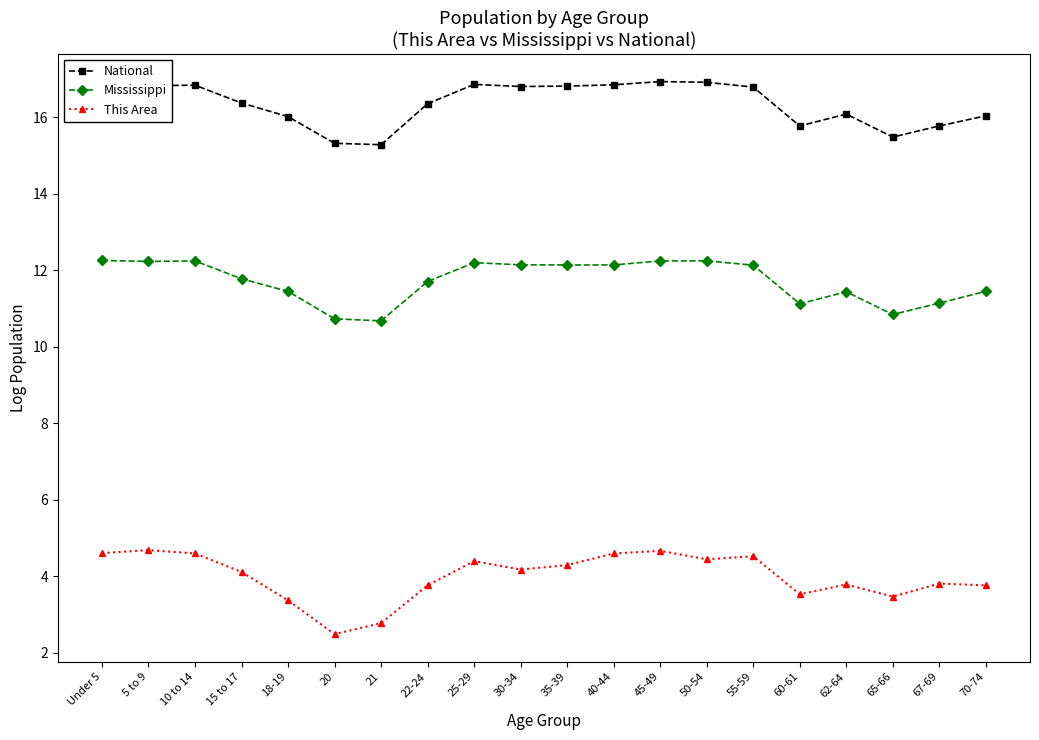

What is the difference between the maximum and minimum values in the Mississippi series?

1.6